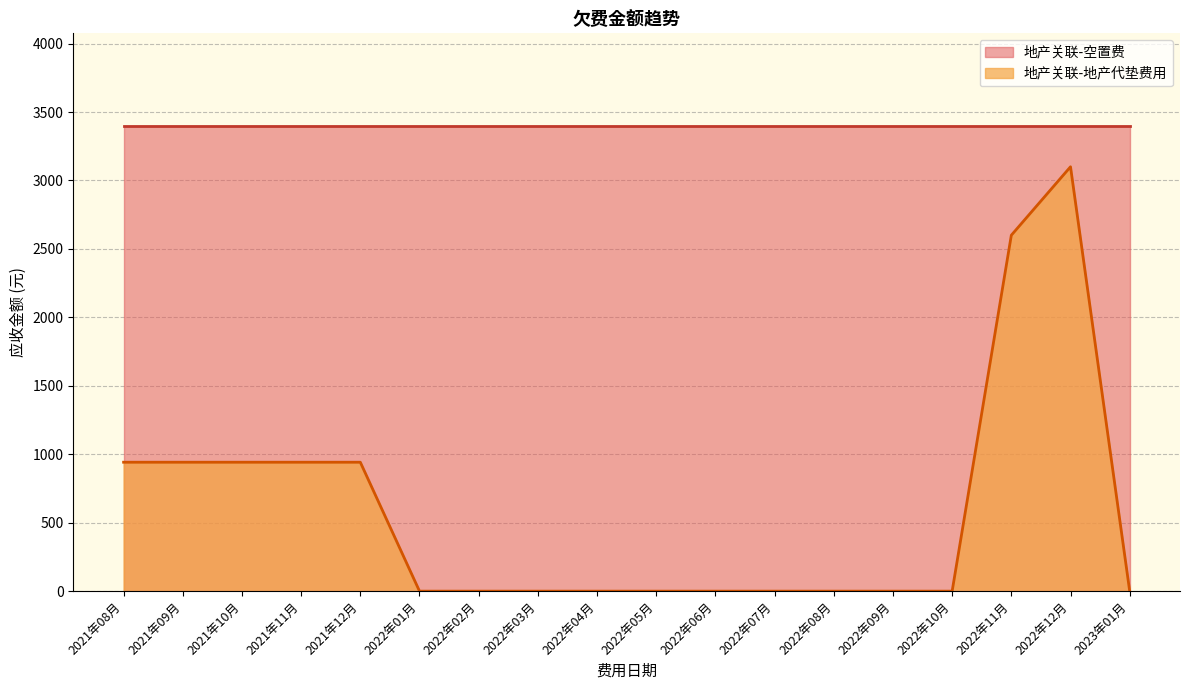

Rank the series by their maximum value, from lowest to highest.

地产关联-地产代垫费用, 地产关联-空置费